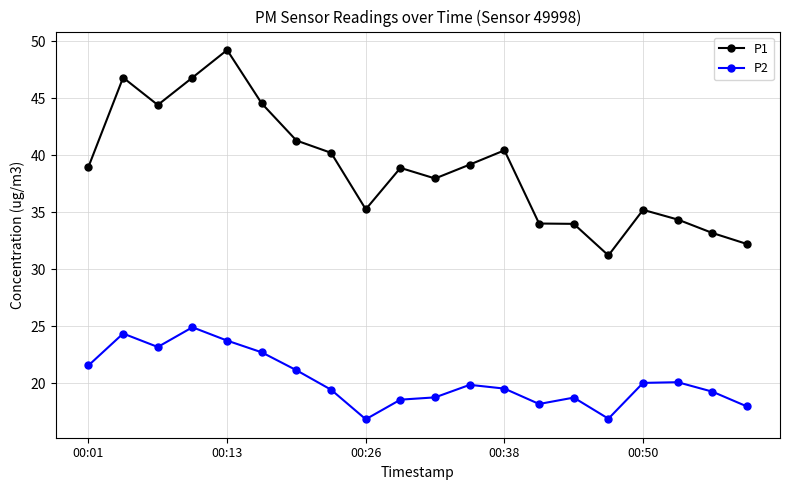

Which series has the largest total across all categories?

P1